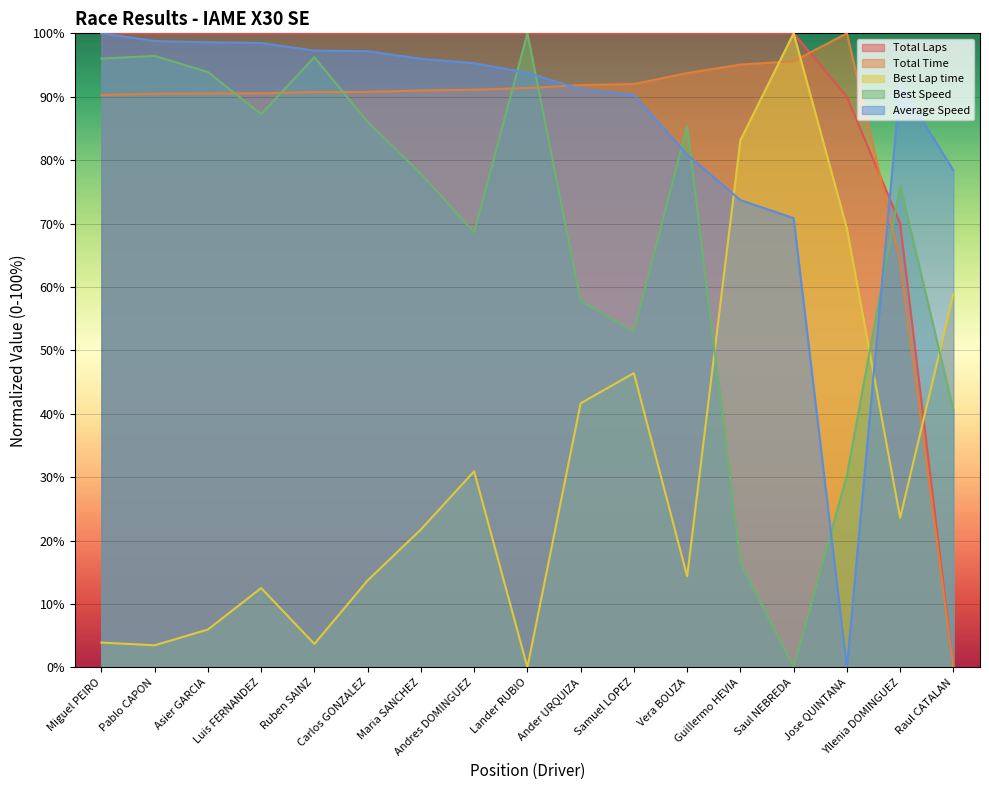

What are all the series names shown in the legend?

Total Laps, Total Time, Best Lap time, Best Speed, Average Speed